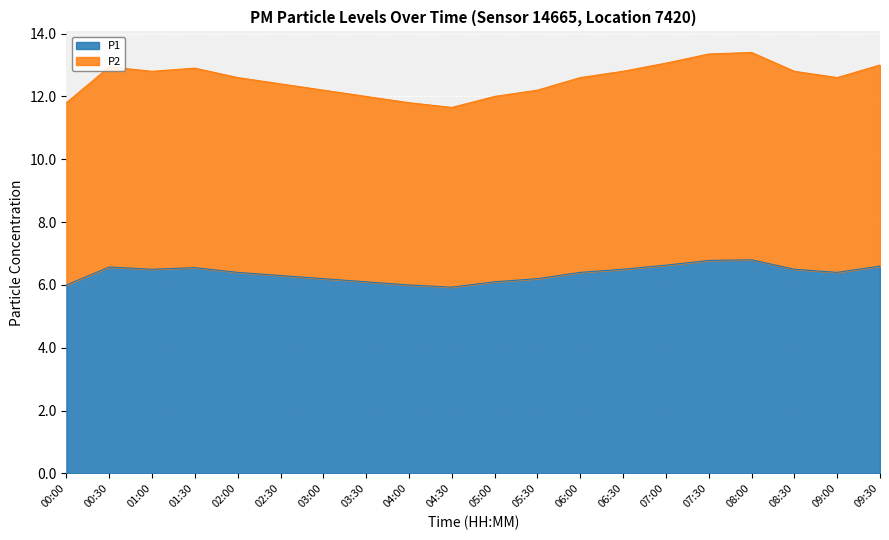

Reading right to left, list all the values displayed in this chart.

P1: 6.6	6.4	6.5	6.8	6.8	6.6	6.5	6.4	6.2	6.1	5.9	6.0	6.1	6.2	6.3	6.4	6.5	6.5	6.6	6.0
P2: 13.0	12.6	12.8	13.4	13.4	13.1	12.8	12.6	12.2	12.0	11.6	11.8	12.0	12.2	12.4	12.6	12.9	12.8	12.9	11.8